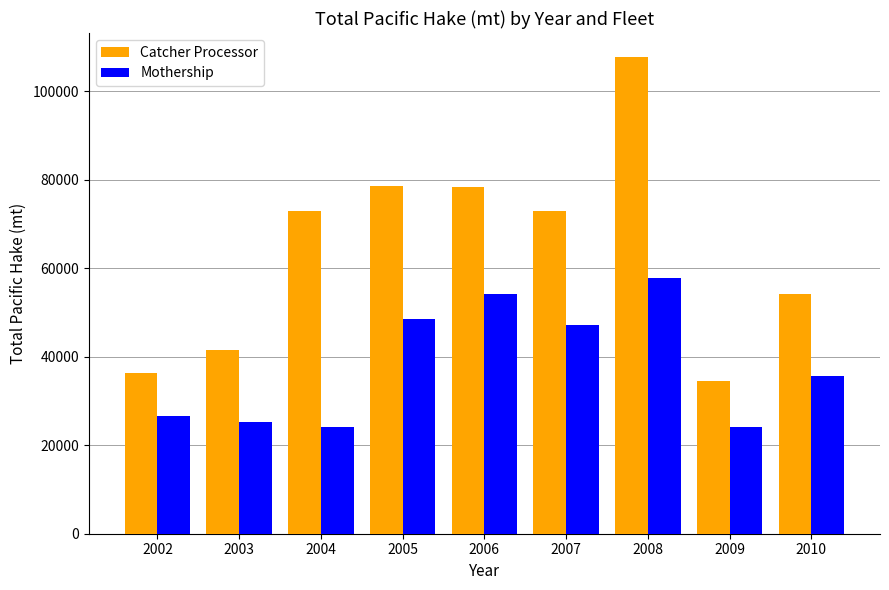

What is the difference between the highest and lowest values at 2005?

29896.8